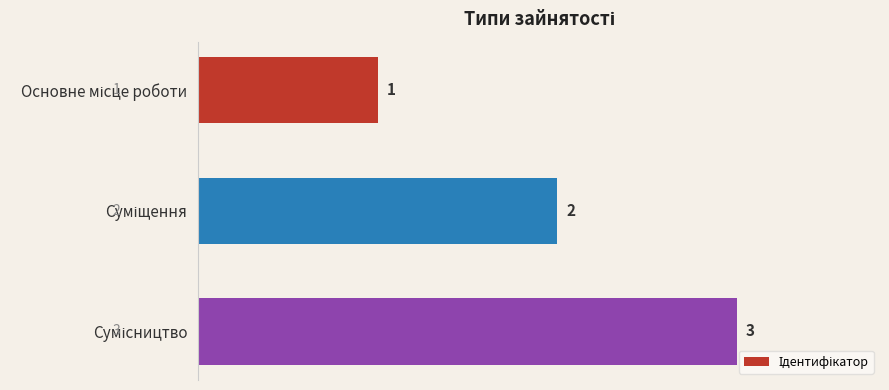

How many values are between 1 and 3?

3